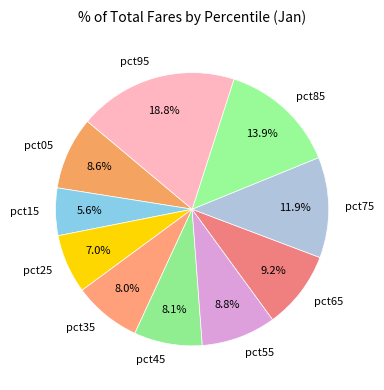

What is the smallest slice in the pie chart?

pct15